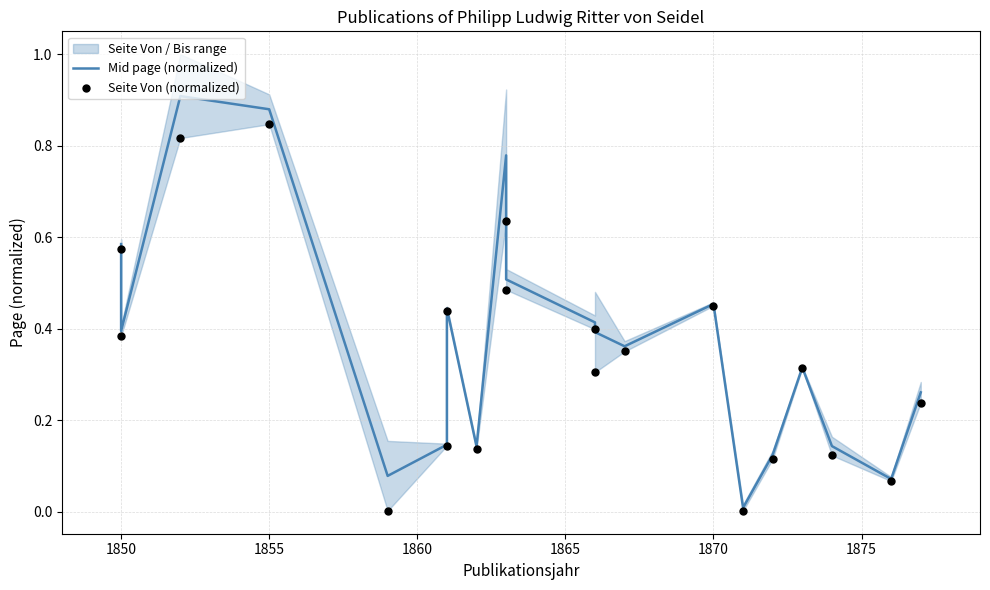

Which series has the largest total across all categories?

Mid page (normalized)